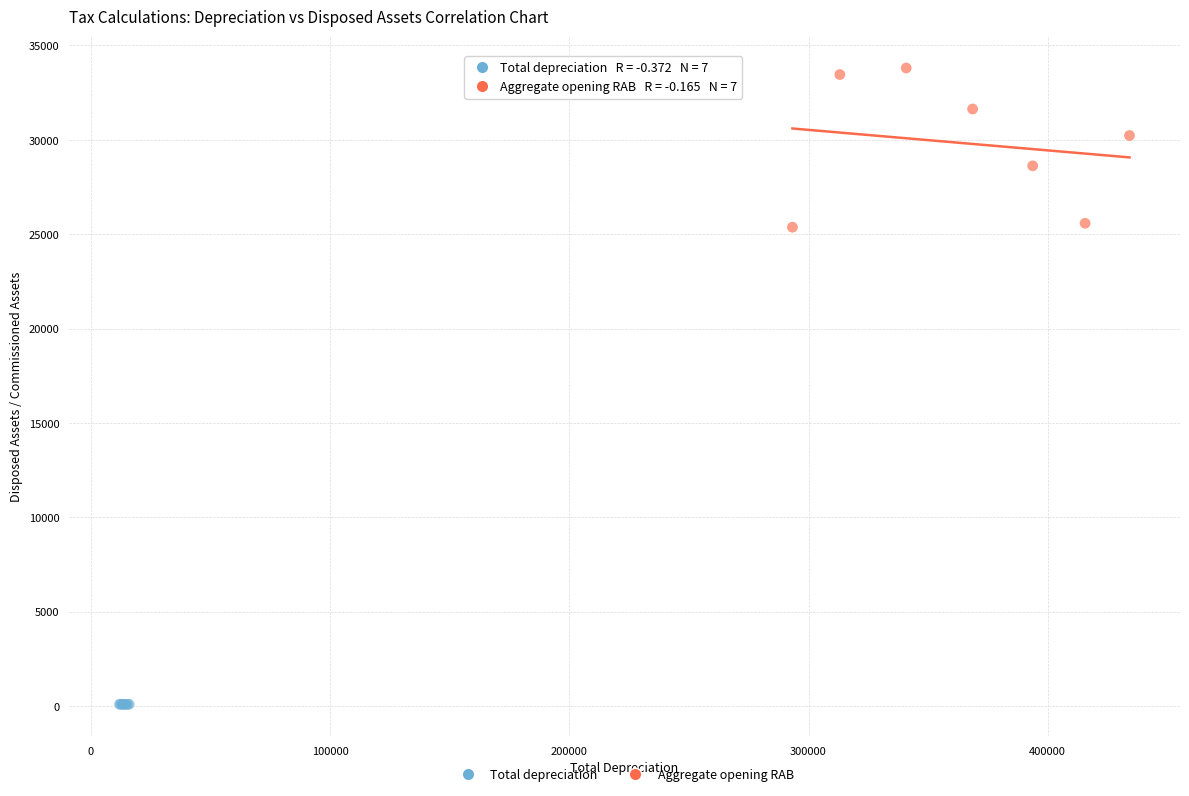

Which series has the widest spread of Y values?

Aggregate opening RAB